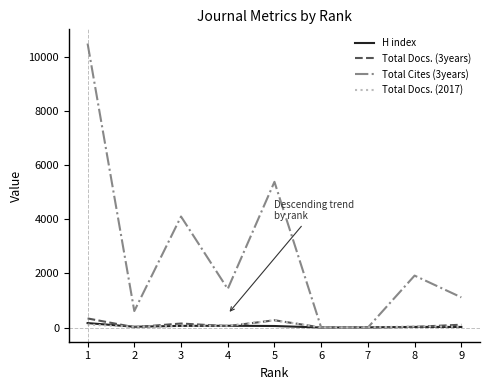

At which label does H index first exceed 29?

1